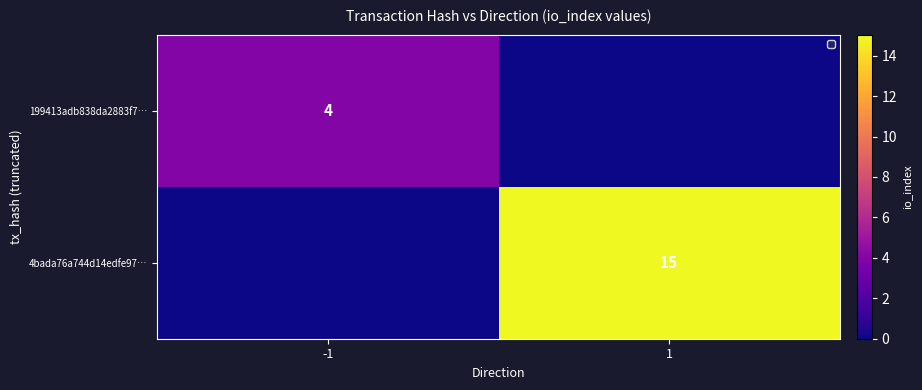

Is it true that 4bada76a744d14edfe97… equals 15 at 1?

True